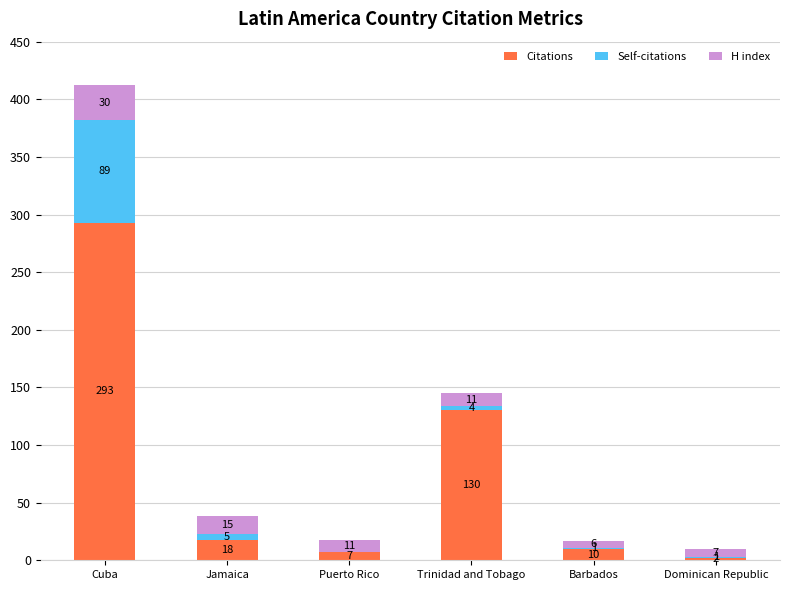

What are all the series names shown in the legend?

Citations, Self-citations, H index